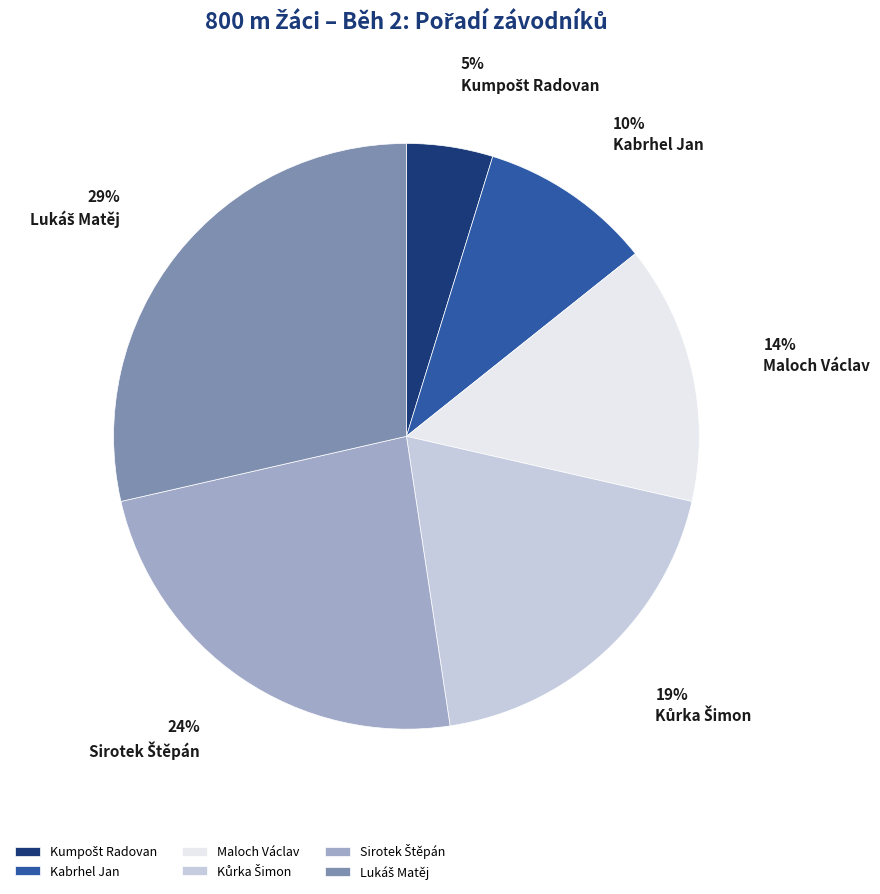

To the nearest percent, what is the difference between the largest and smallest slice percentages?

24%